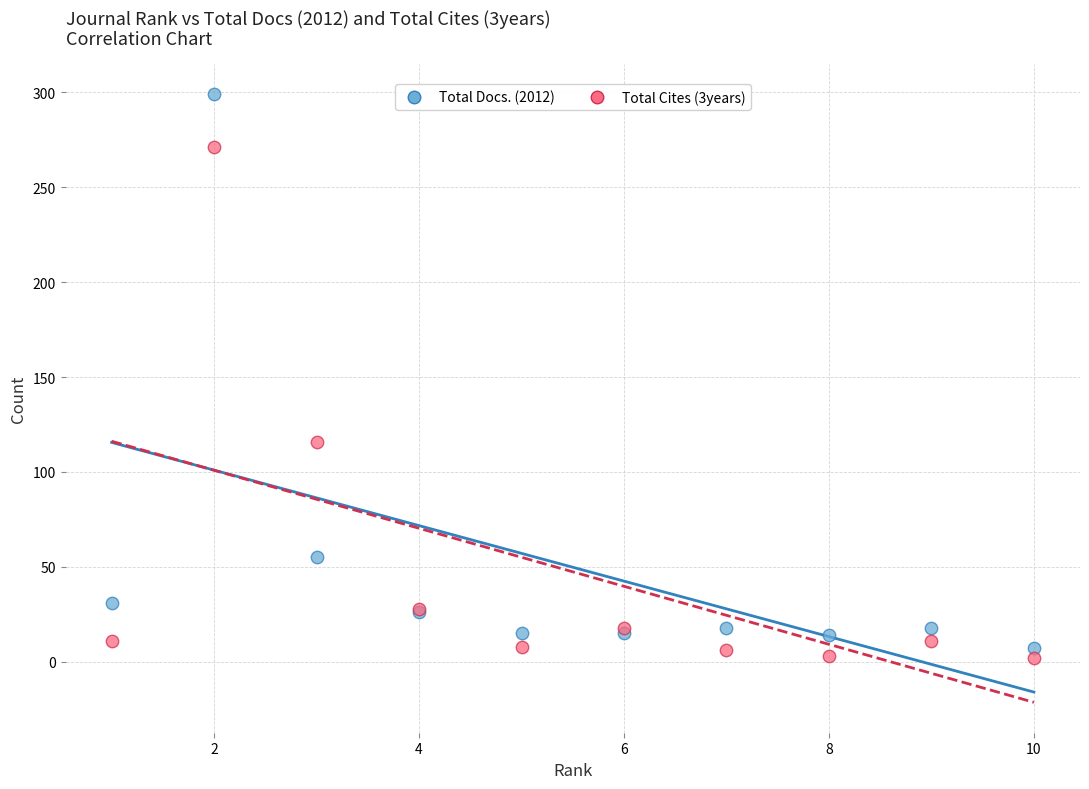

Which series reaches the maximum Y coordinate?

Total Docs. (2012)